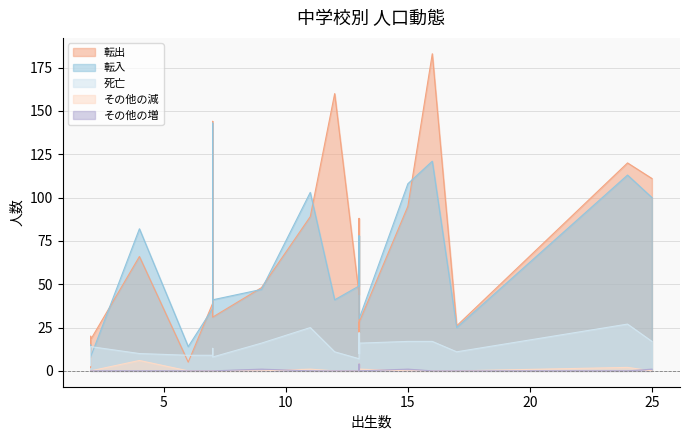

True or false: その他の増 has more than 2 points higher than both neighbors.

True